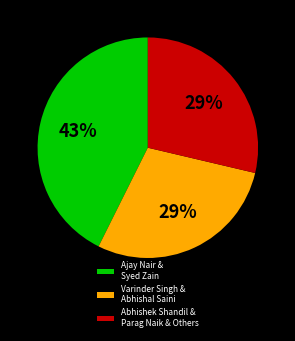

Count the number of slices in the pie.

3